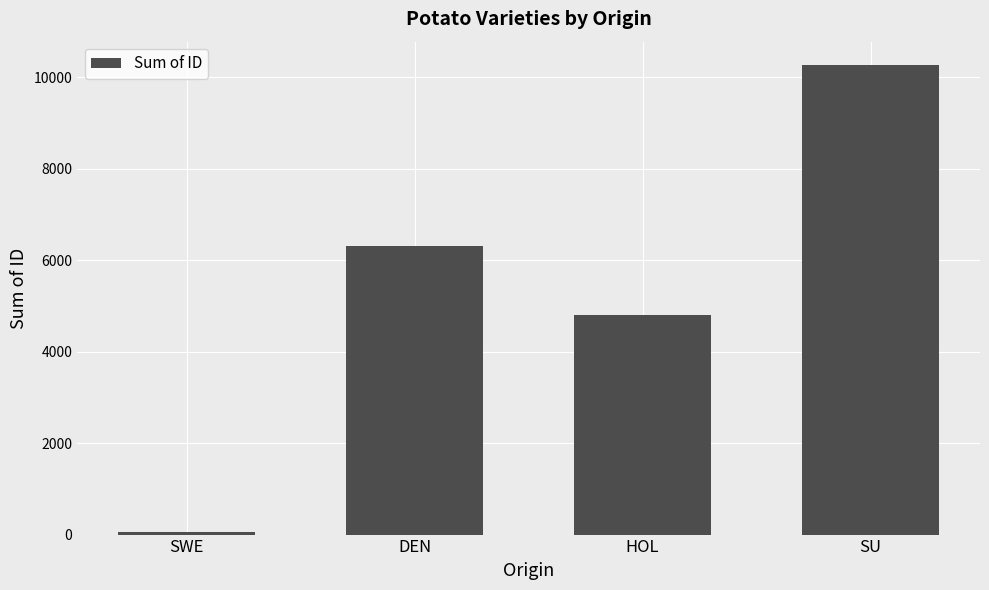

Rank the categories by value from lowest to highest.

SWE, HOL, DEN, SU